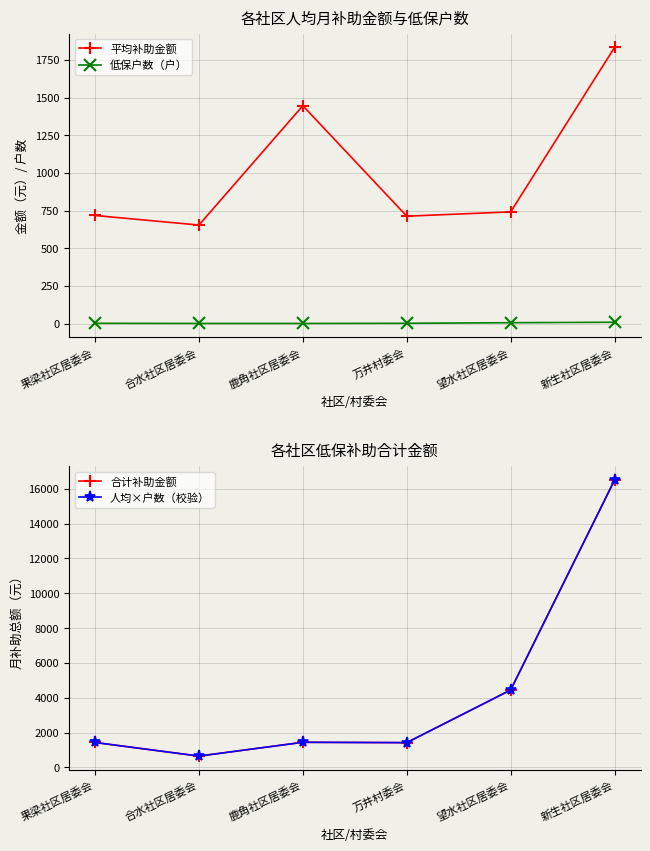

Where is 平均补助金额 nearest to the value 1243?

鹿角社区居委会